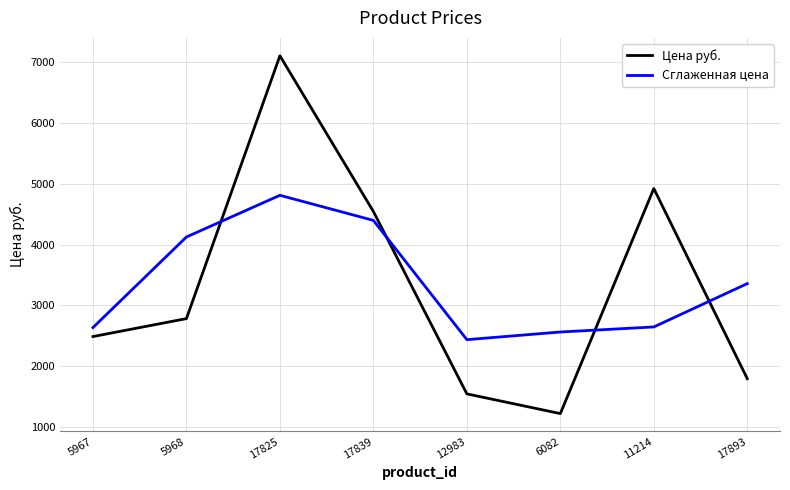

At which category is the sum across all series the highest?

17825